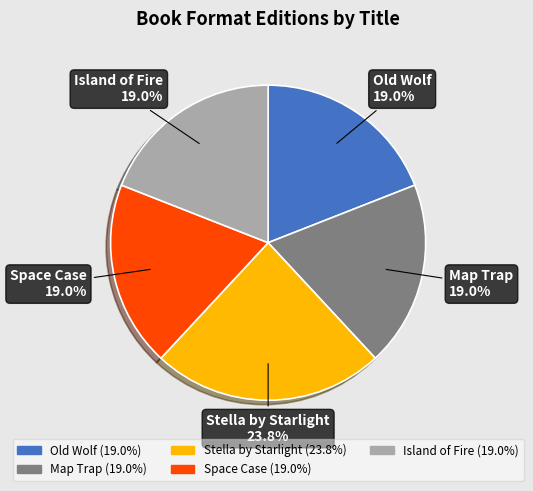

To the nearest percent, what percentage of the pie is Old Wolf?

19%